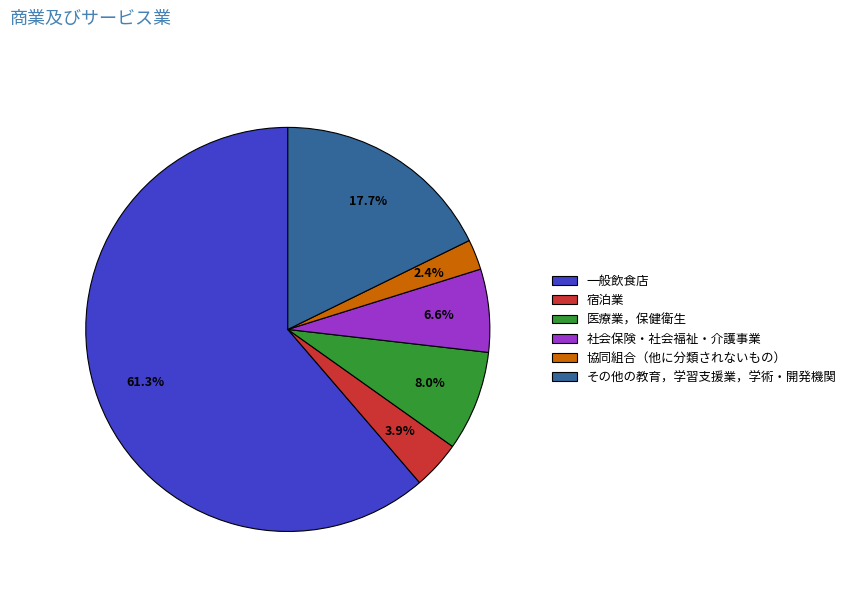

Is it true that 社会保険・社会福祉・介護事業 is 7% of the pie?

True